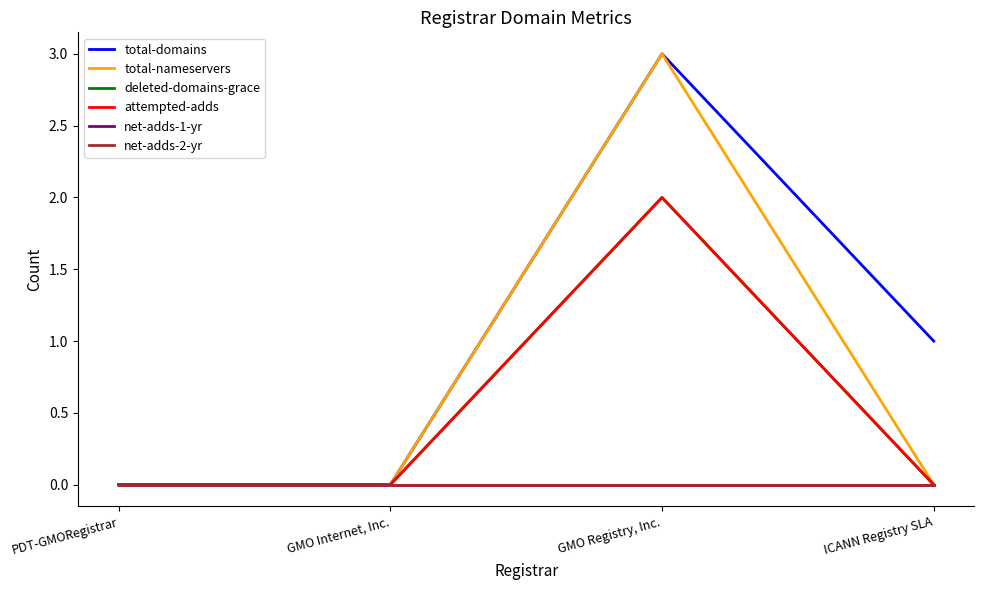

What is the label of the 3rd point from the left?

GMO Registry, Inc.